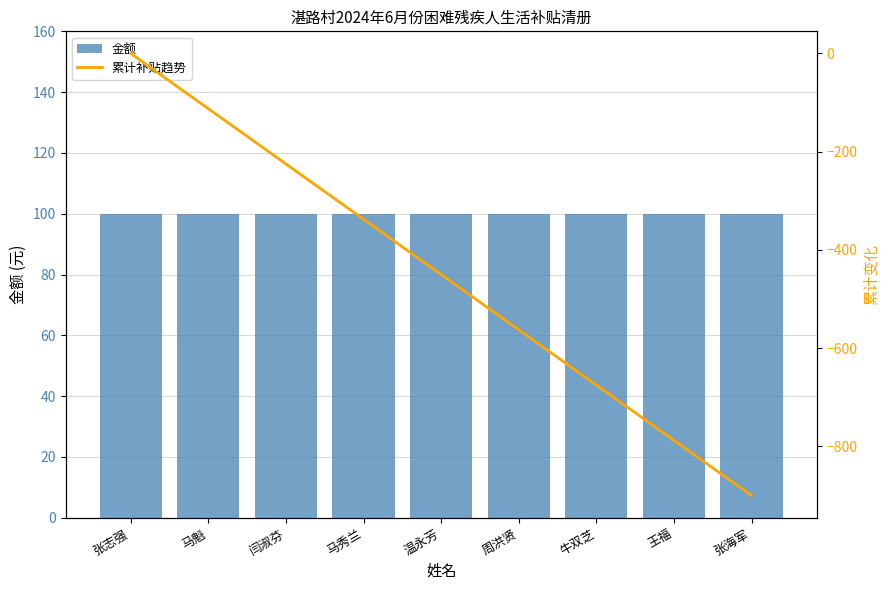

What is the spread (max minus min) of values at 马秀兰?

437.5